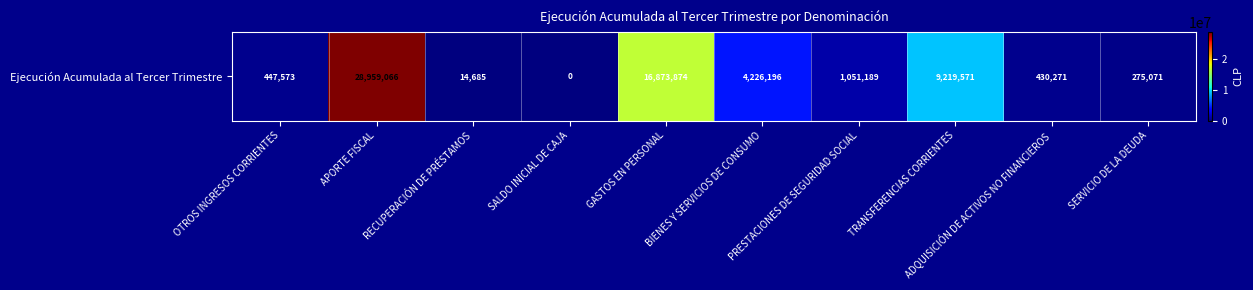

Count the number of categories in the chart.

10